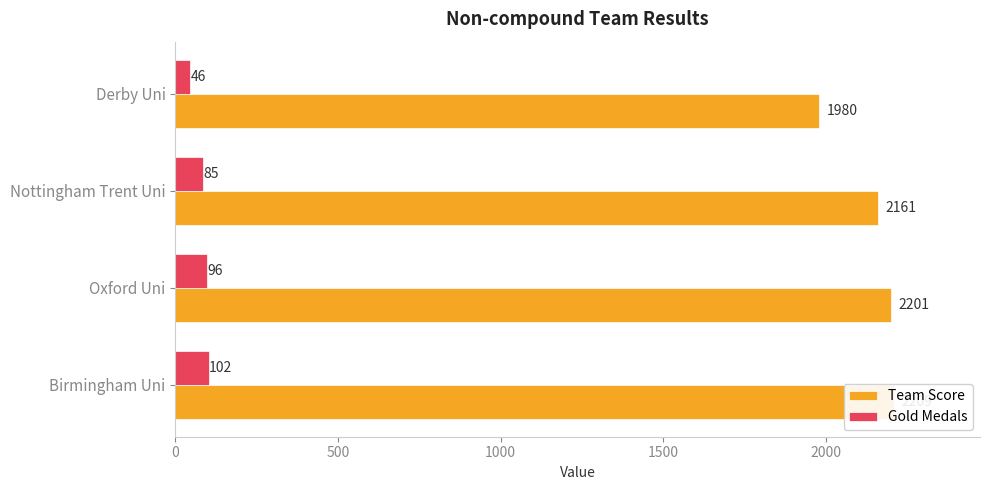

Rank the categories by Team Score value from lowest to highest.

1500, 1000, 500, 0